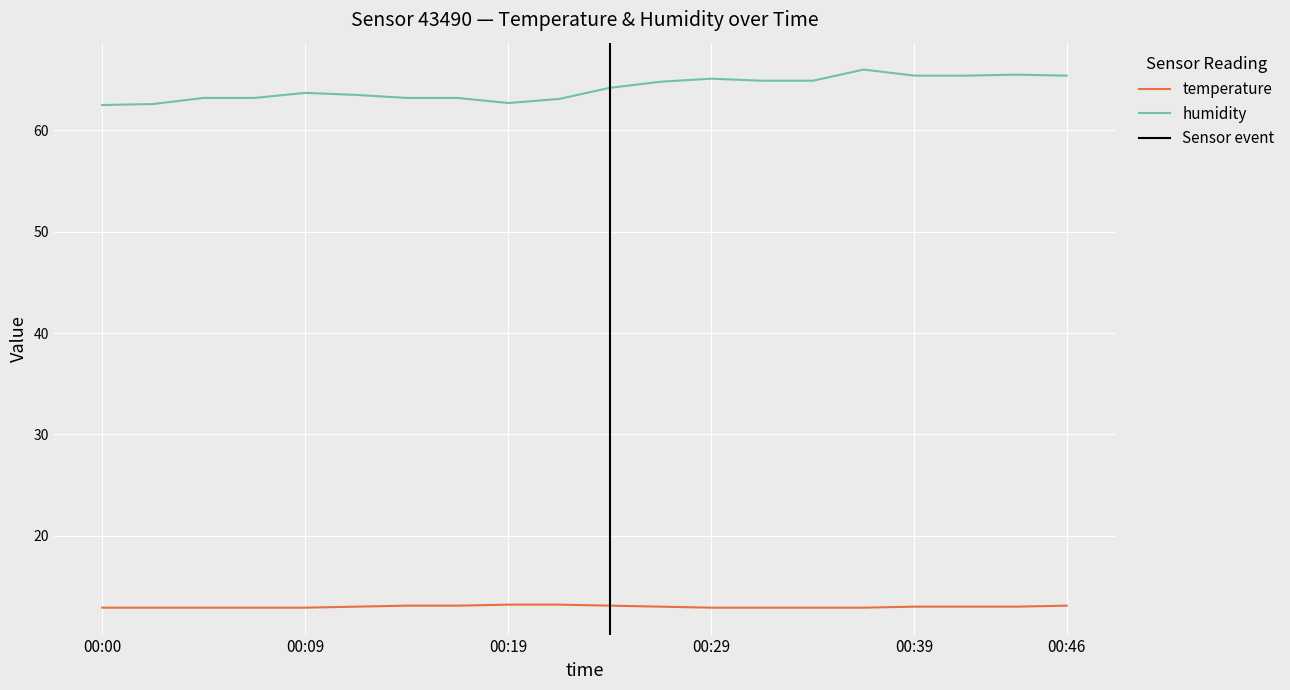

What is the maximum value shown in the chart?

66.0